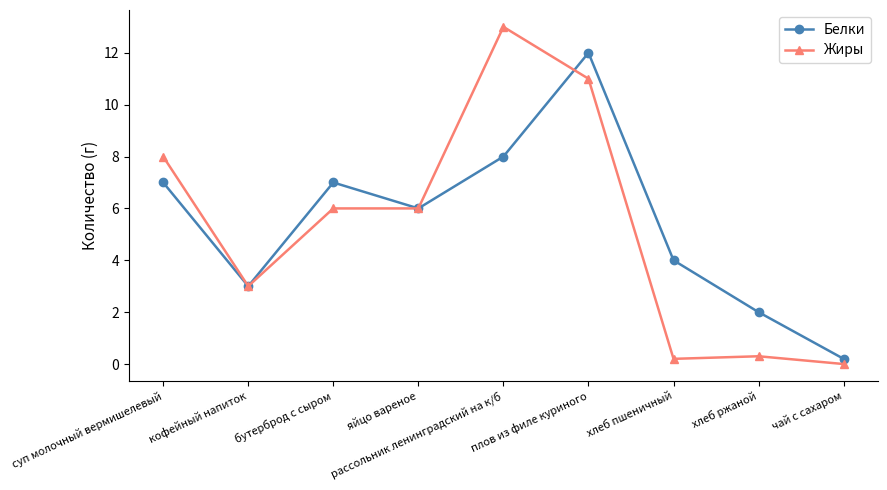

True or false: Белки has more than 0 interior local peaks.

True